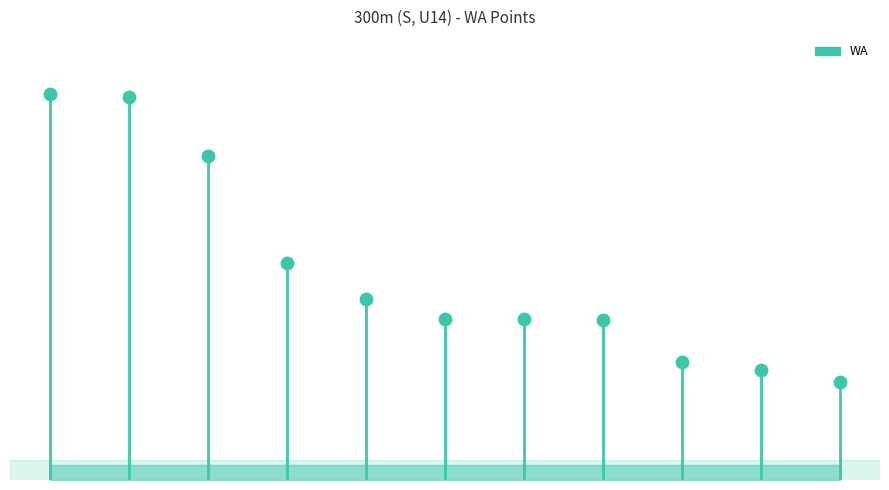

Which has a higher value, 1 or 6?

1